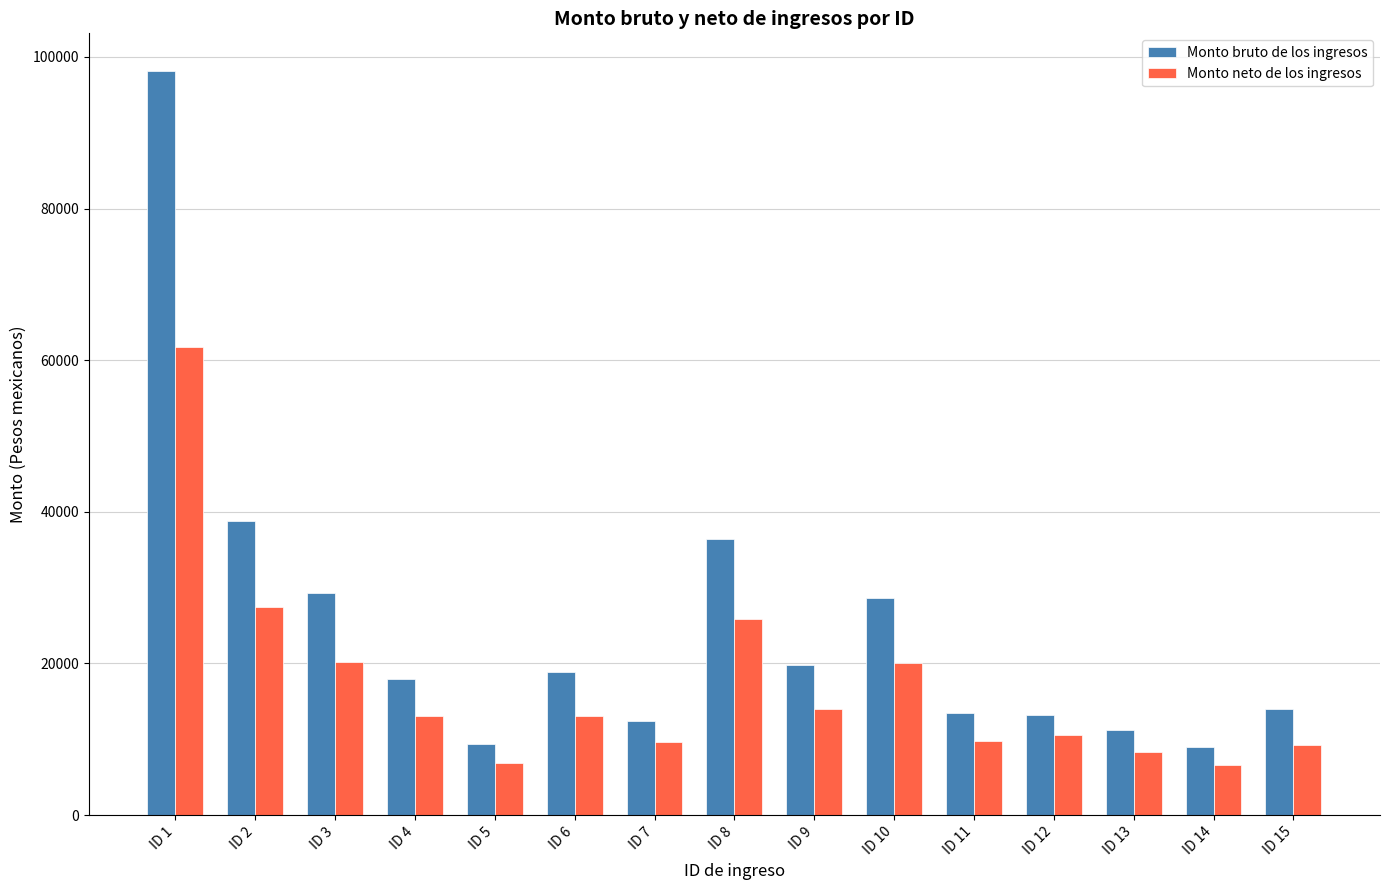

How many series are shown in this chart?

2